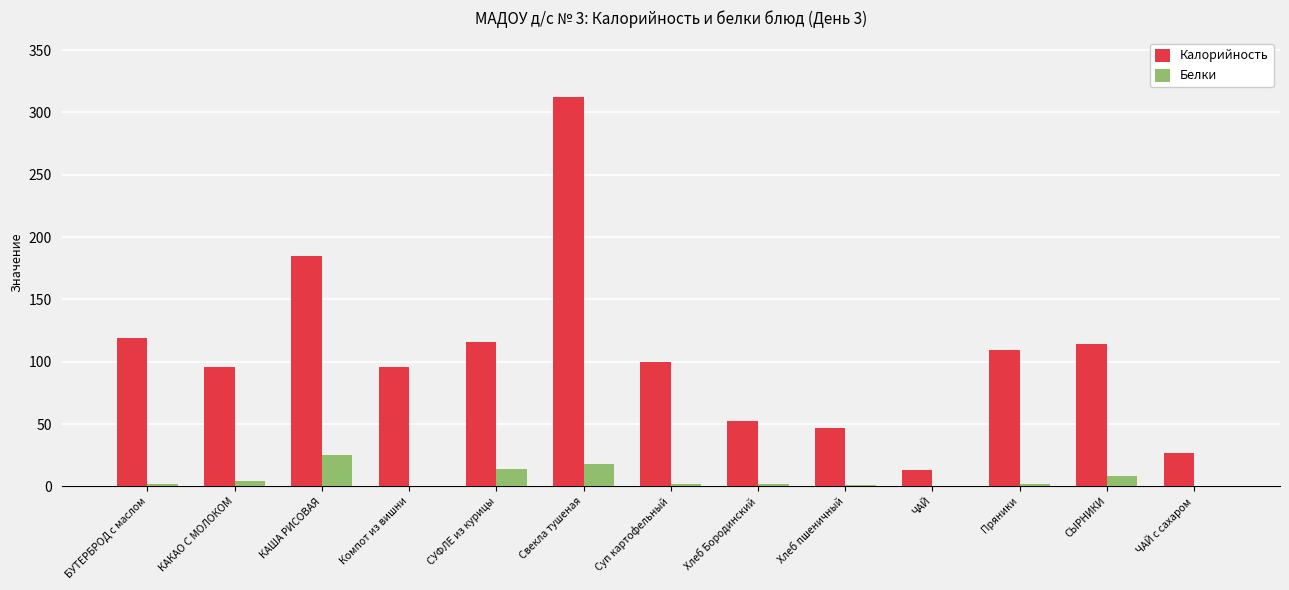

The Калорийность series shows 76.6 at СЫРНИКИ. True or false?

False